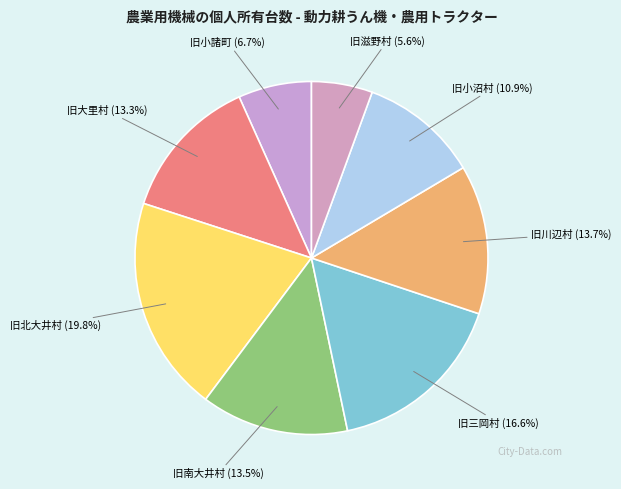

Approximately how many times larger is the value at 旧小諸町 (6.7%) compared to 旧三岡村 (16.6%)?

0.4